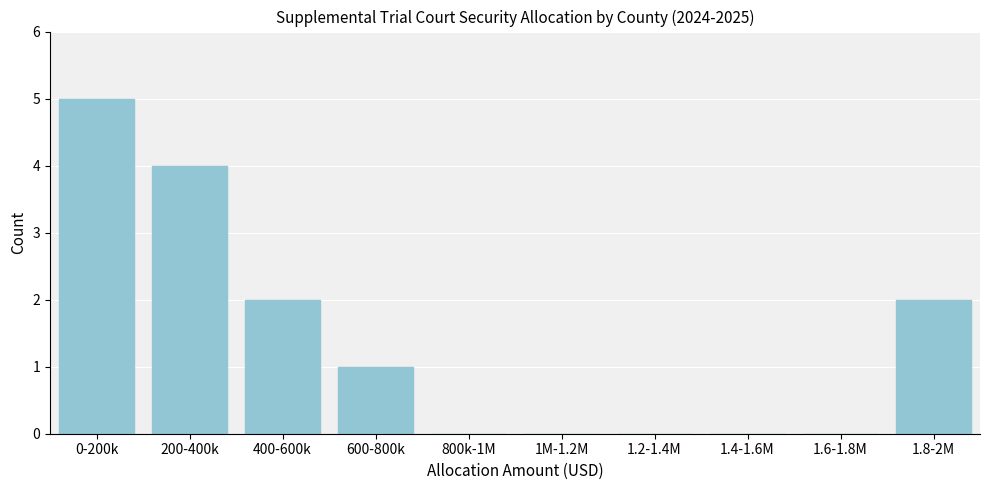

Reading left to right, extract all data points from this chart.

0-200k=5	200-400k=4	400-600k=2	600-800k=1	800k-1M=0	1M-1.2M=0	1.2-1.4M=0	1.4-1.6M=0	1.6-1.8M=0	1.8-2M=2